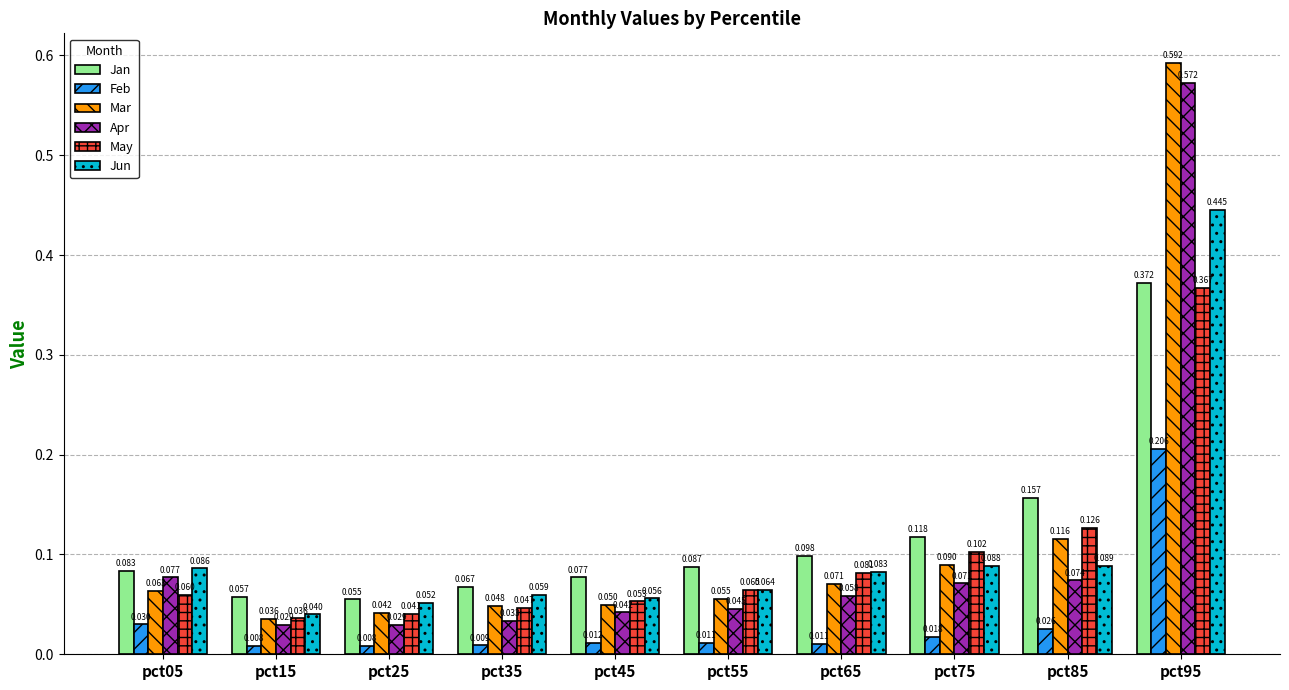

How many bars are there in total?

60